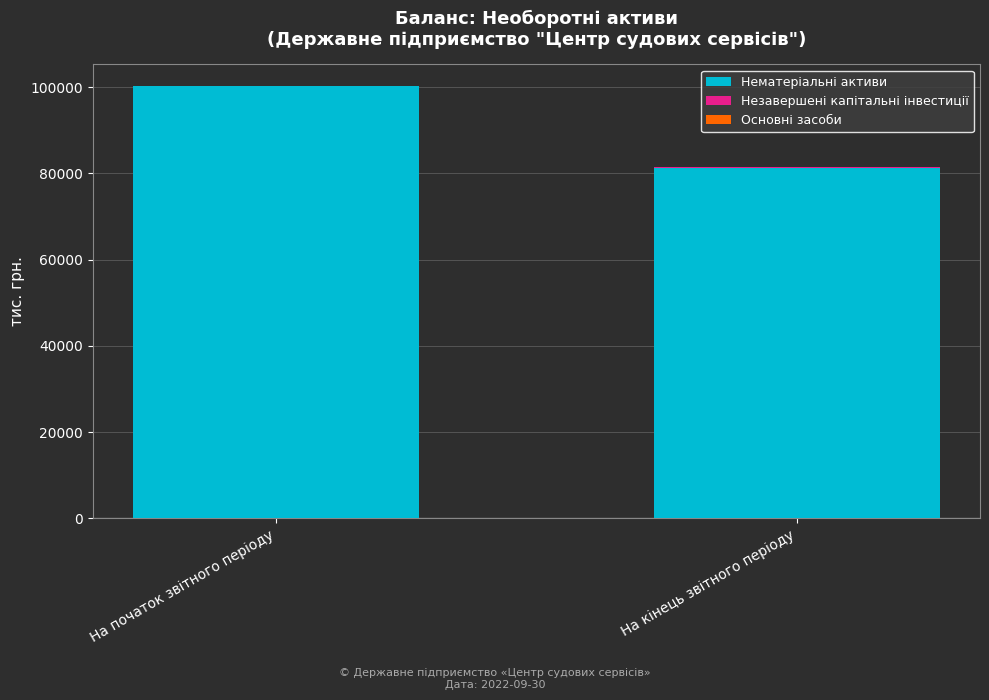

Which category has the highest value in the Нематеріальні активи series?

На початок звітного періоду